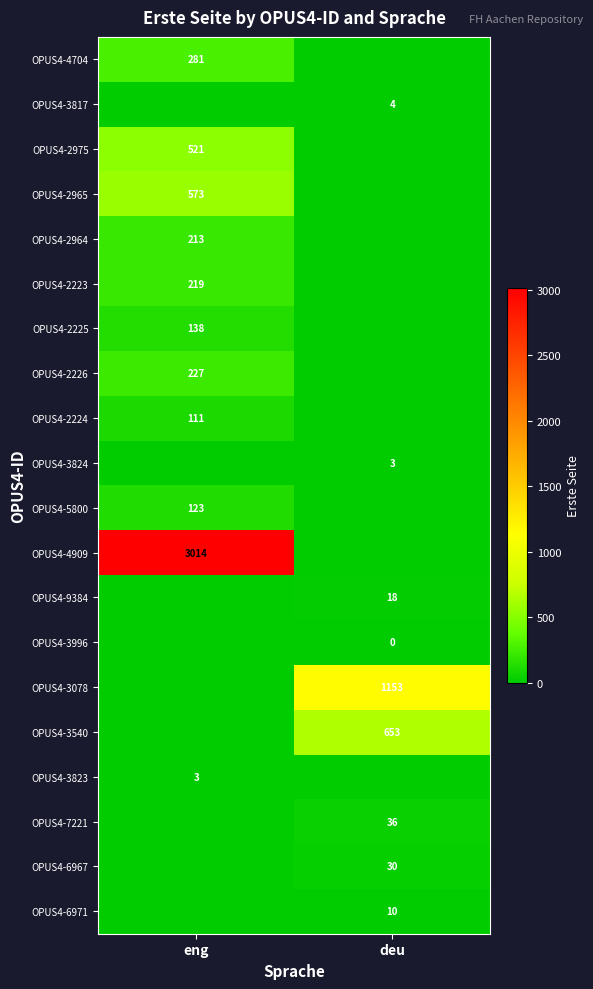

What is the greatest value displayed?

3014